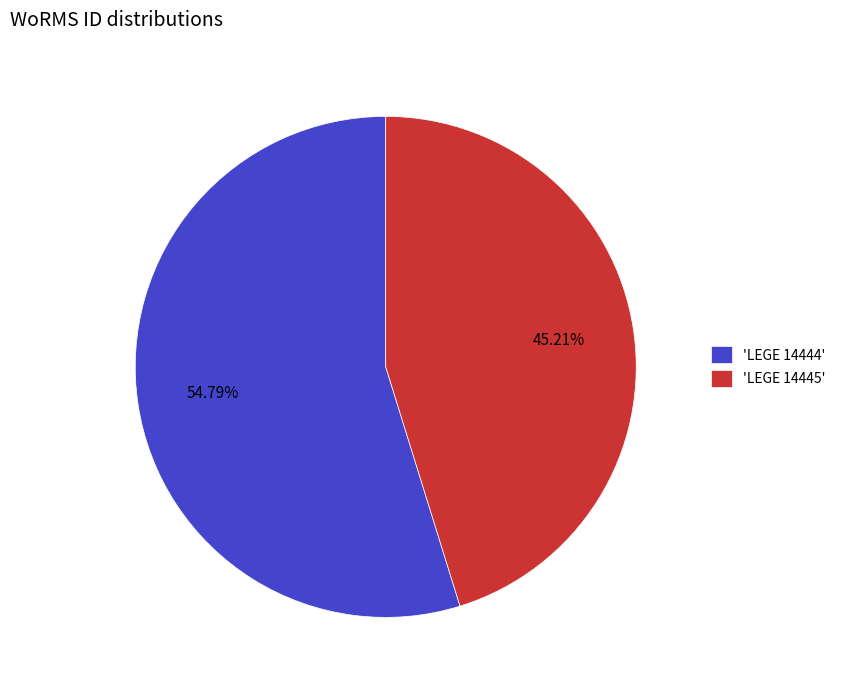

Which has a higher value, 'LEGE 14444' or 'LEGE 14445'?

'LEGE 14444'